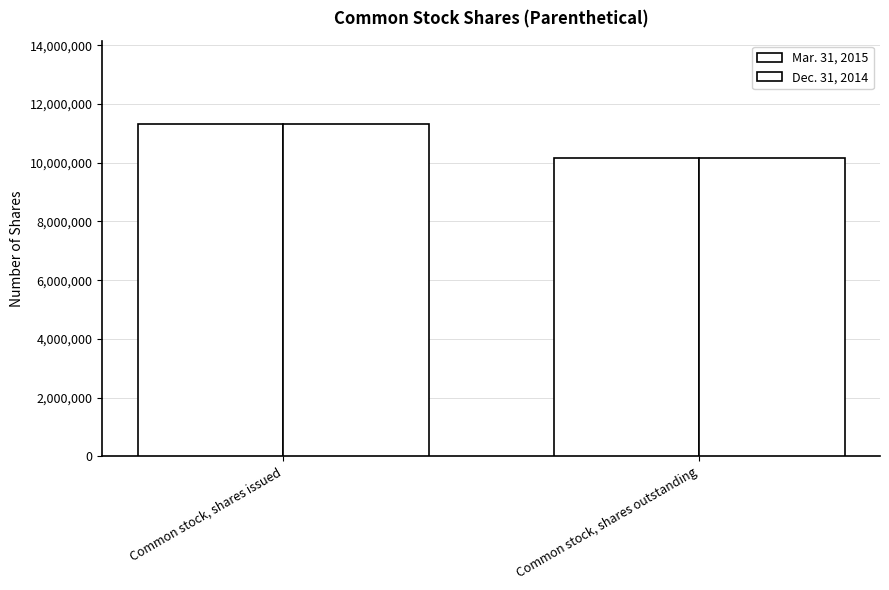

How many values in the Dec. 31, 2014 series are below 11329307?

1